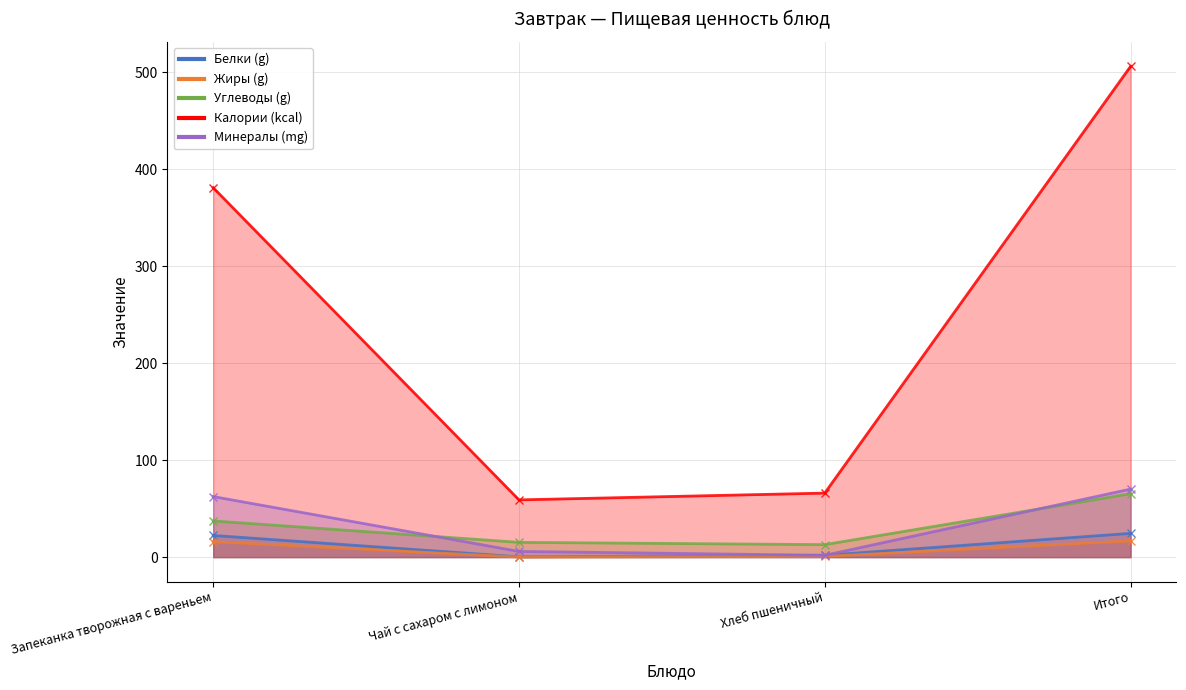

How many lines are shown in the chart?

5